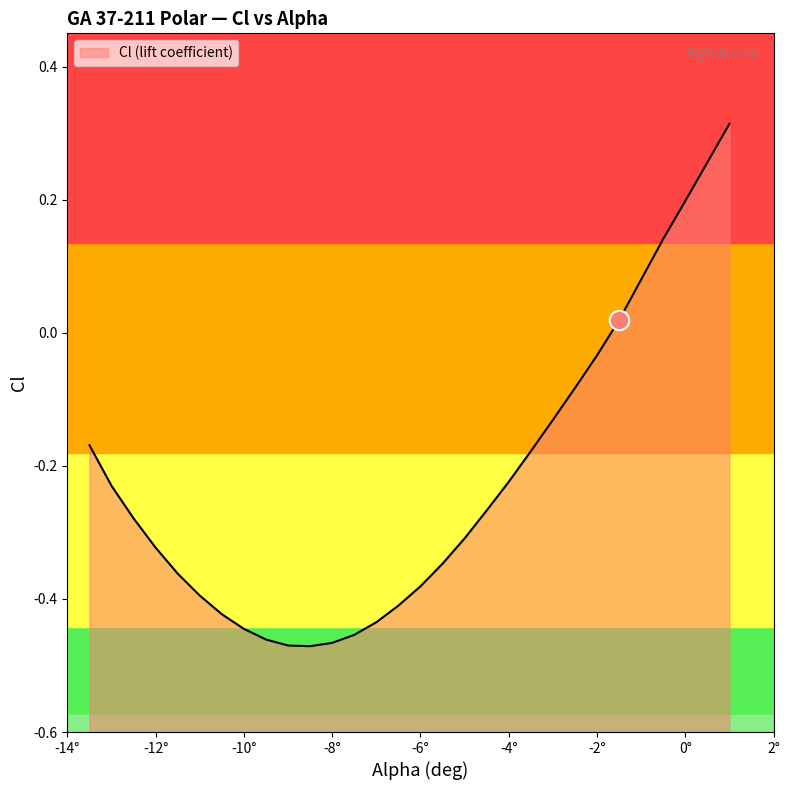

What is the difference between the maximum and minimum values?

0.8